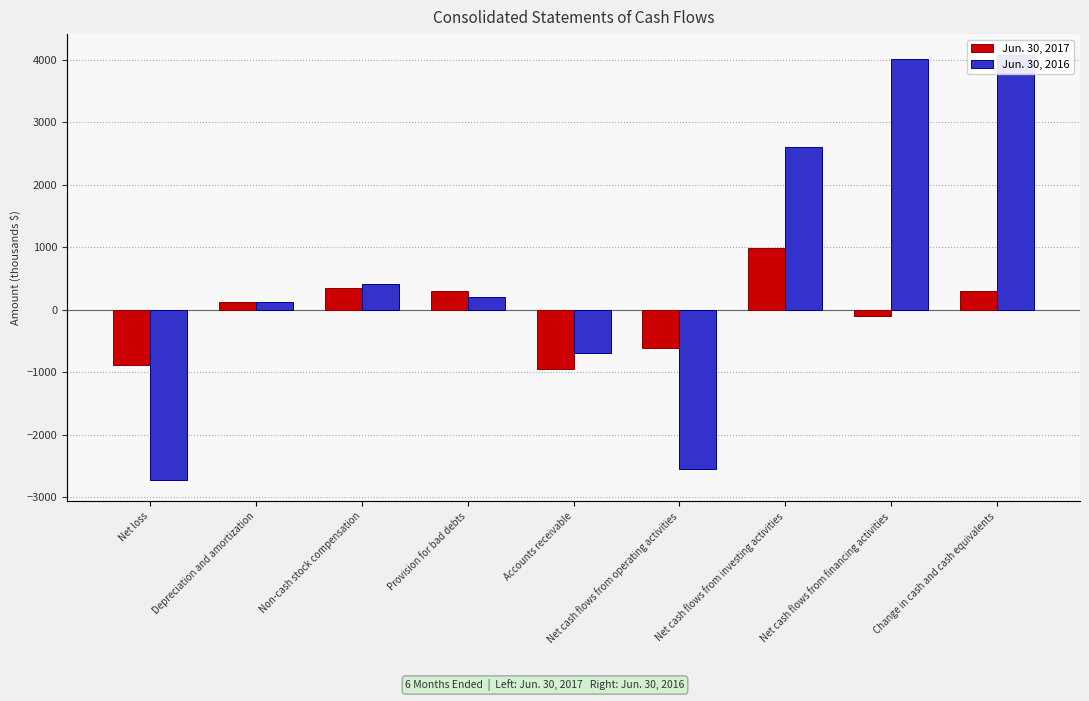

List the series in order of their peak value, highest first.

Jun. 30, 2016, Jun. 30, 2017